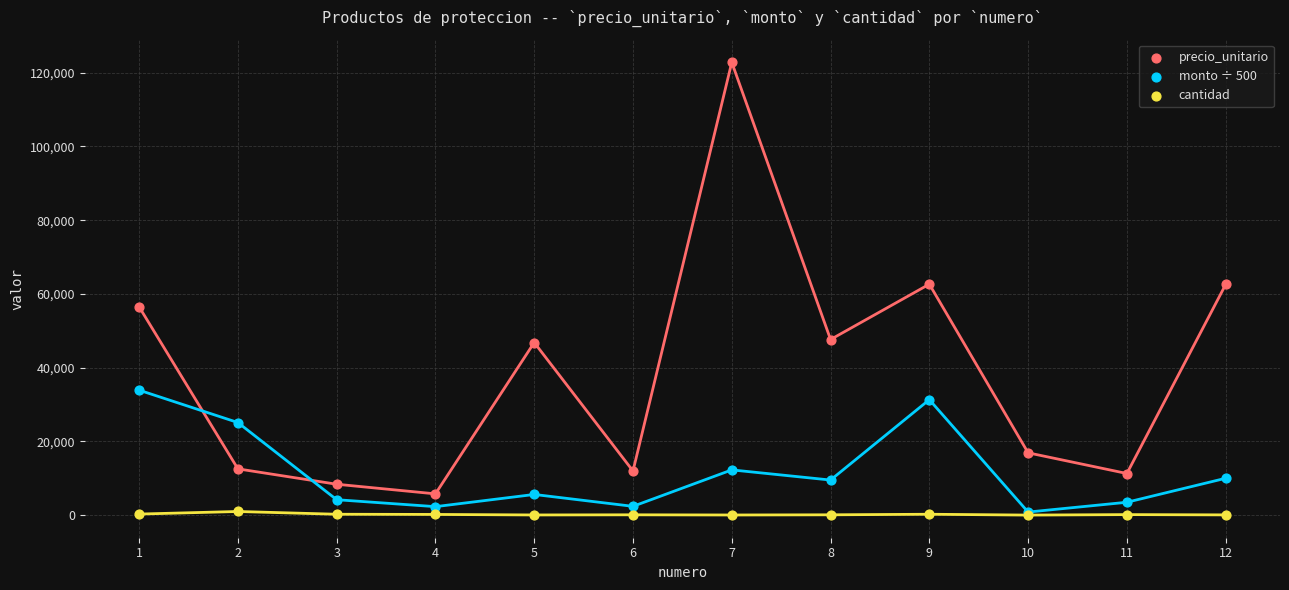

Which series contains the highest Y value?

precio_unitario